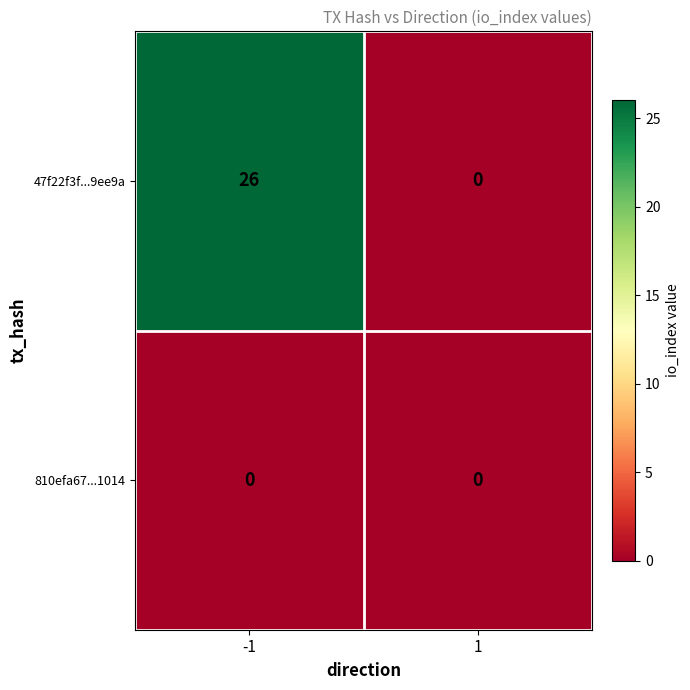

What is the sum of the 47f22f3f...9ee9a values at -1 and 1?

26